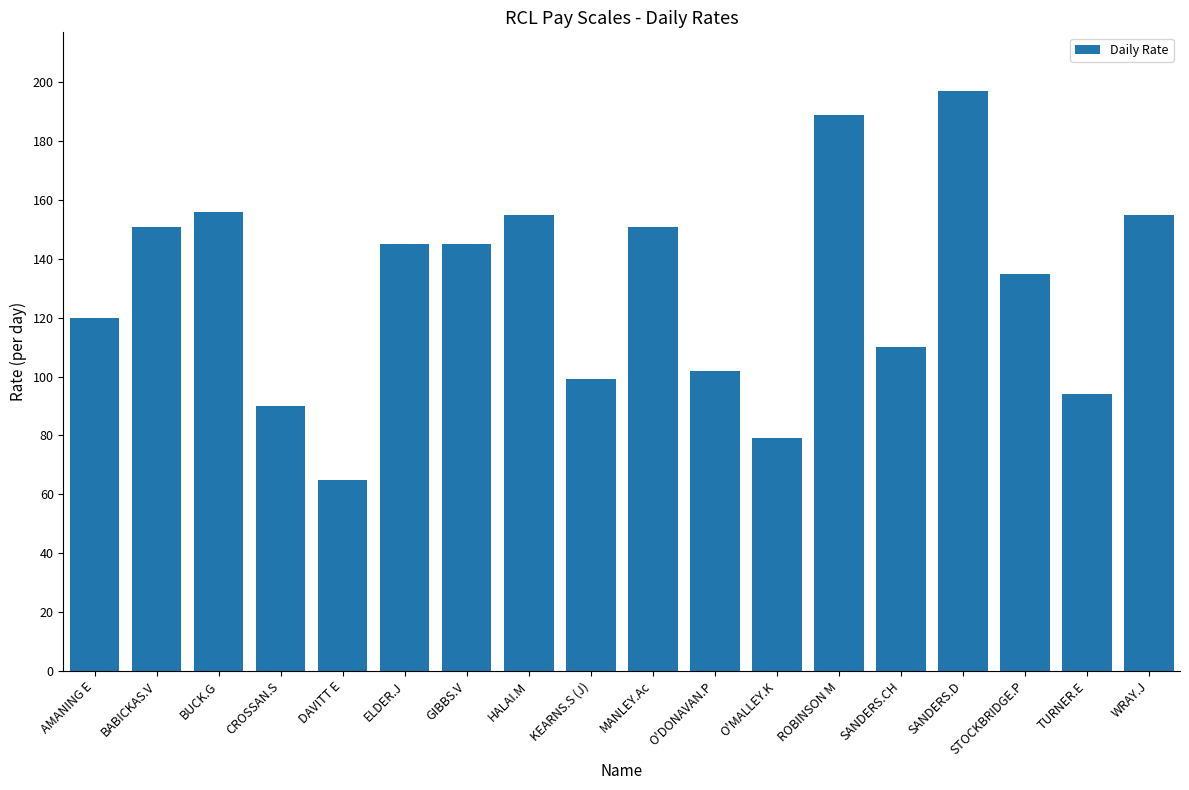

Is it true that the value at CROSSAN.S is 54?

False